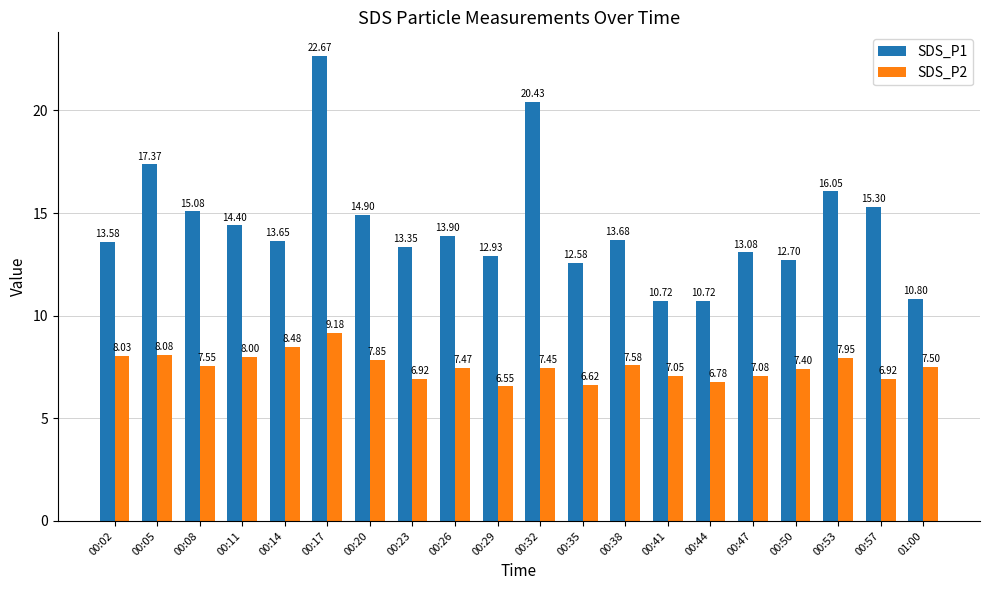

Rank the series by their maximum value, from lowest to highest.

SDS_P2, SDS_P1